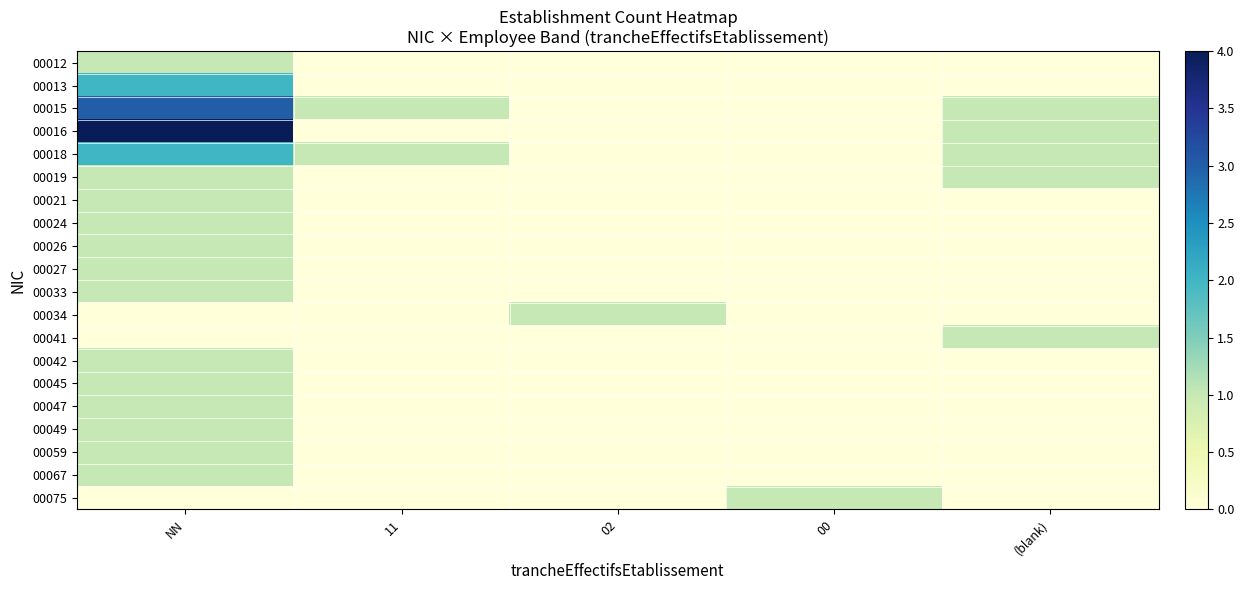

Reading left to right, list all the values displayed in this chart.

00012: NN=1	11=0	02=0	00=0	(blank)=0
00013: NN=2	11=0	02=0	00=0	(blank)=0
00015: NN=3	11=1	02=0	00=0	(blank)=1
00016: NN=4	11=0	02=0	00=0	(blank)=1
00018: NN=2	11=1	02=0	00=0	(blank)=1
00019: NN=1	11=0	02=0	00=0	(blank)=1
00021: NN=1	11=0	02=0	00=0	(blank)=0
00024: NN=1	11=0	02=0	00=0	(blank)=0
00026: NN=1	11=0	02=0	00=0	(blank)=0
00027: NN=1	11=0	02=0	00=0	(blank)=0
00033: NN=1	11=0	02=0	00=0	(blank)=0
00034: NN=0	11=0	02=1	00=0	(blank)=0
00041: NN=0	11=0	02=0	00=0	(blank)=1
00042: NN=1	11=0	02=0	00=0	(blank)=0
00045: NN=1	11=0	02=0	00=0	(blank)=0
00047: NN=1	11=0	02=0	00=0	(blank)=0
00049: NN=1	11=0	02=0	00=0	(blank)=0
00059: NN=1	11=0	02=0	00=0	(blank)=0
00067: NN=1	11=0	02=0	00=0	(blank)=0
00075: NN=0	11=0	02=0	00=1	(blank)=0